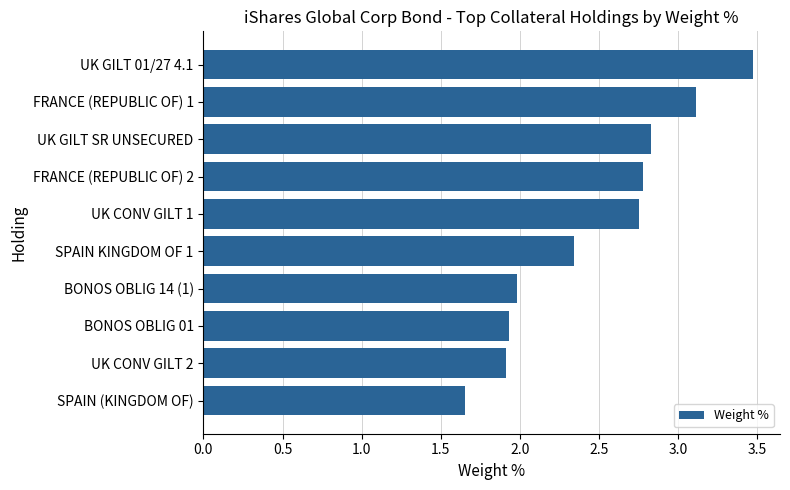

At which category does the chart reach its minimum across all series?

SPAIN (KINGDOM OF)